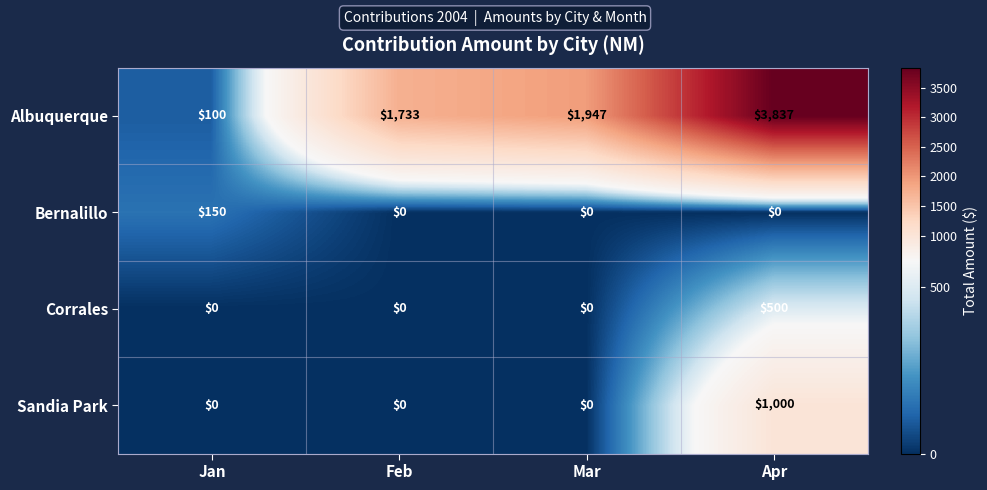

Reading left to right, transcribe all the data shown in this chart.

Albuquerque: Jan=100	Feb=1733	Mar=1947	Apr=3837
Bernalillo: Jan=150	Feb=0	Mar=0	Apr=0
Corrales: Jan=0	Feb=0	Mar=0	Apr=500
Sandia Park: Jan=0	Feb=0	Mar=0	Apr=1000